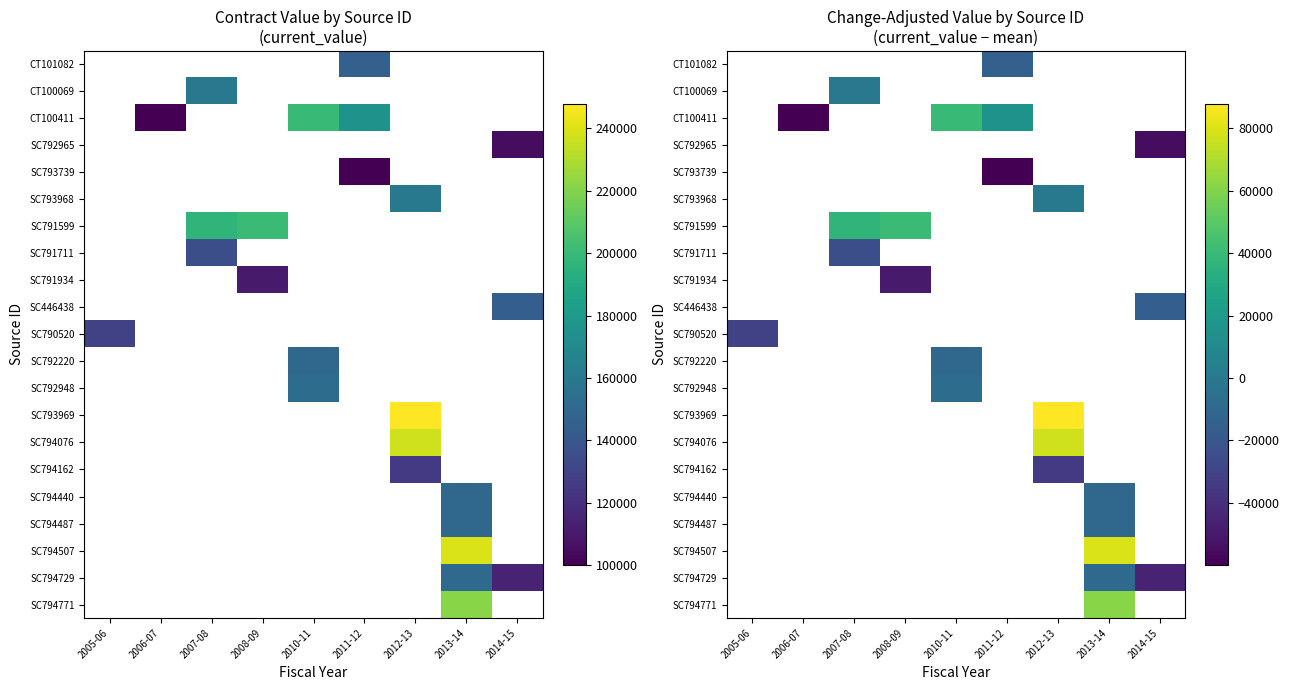

What is the smallest value displayed?

-59986.1